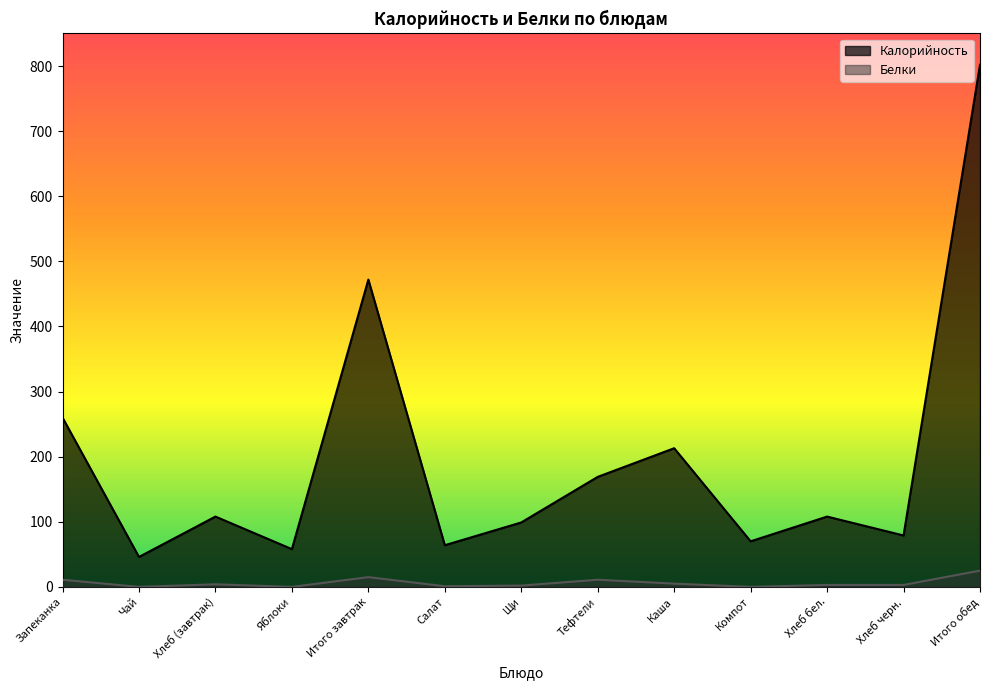

In Белки, how many points are lower than both neighbors (excluding endpoints)?

4